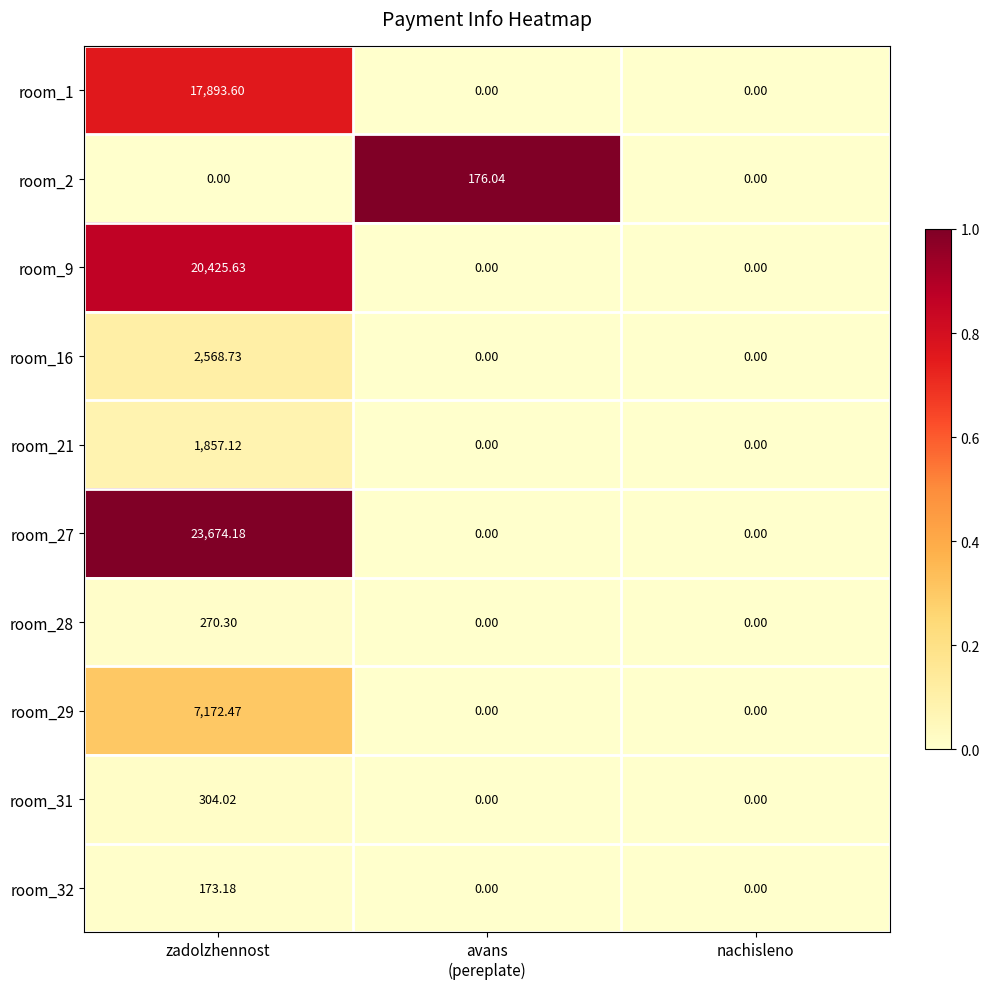

At which category is the sum across all series the highest?

zadolzhennost